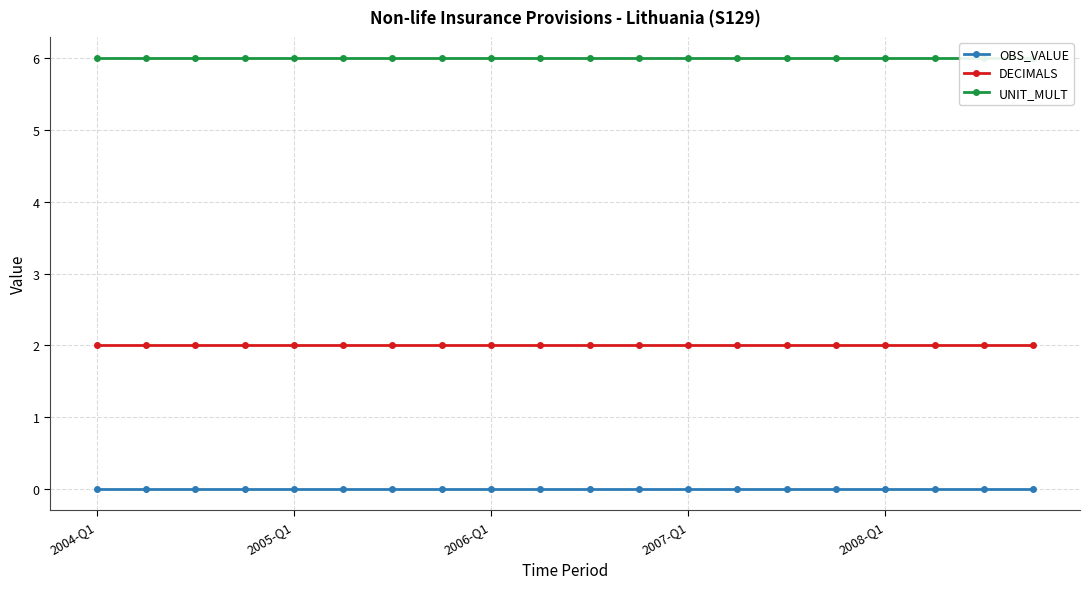

True or false: DECIMALS and OBS_VALUE cross at least once.

False